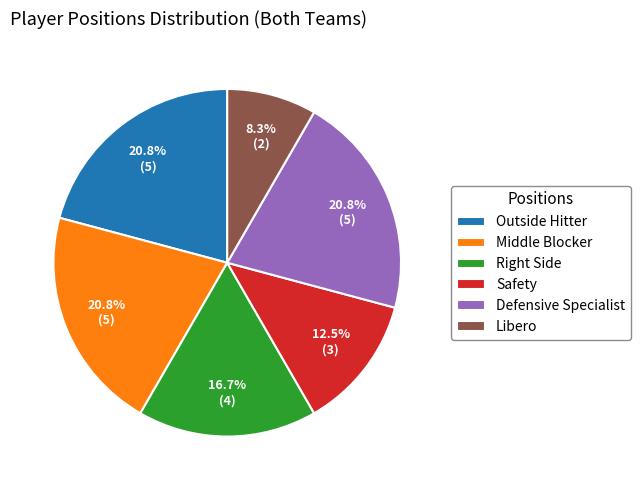

What is the smallest slice in the pie chart?

Libero